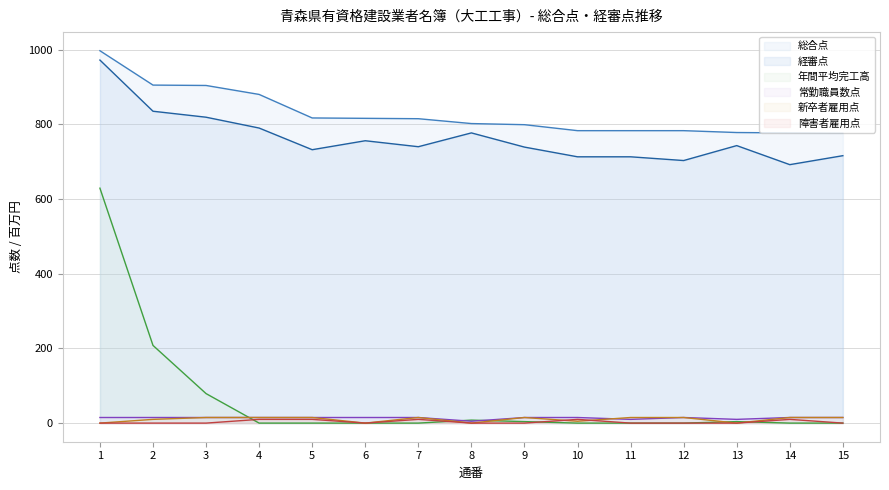

What are all the series names shown in the legend?

総合点, 経審点, 年間平均完工高, 常勤職員数点, 新卒者雇用点, 障害者雇用点